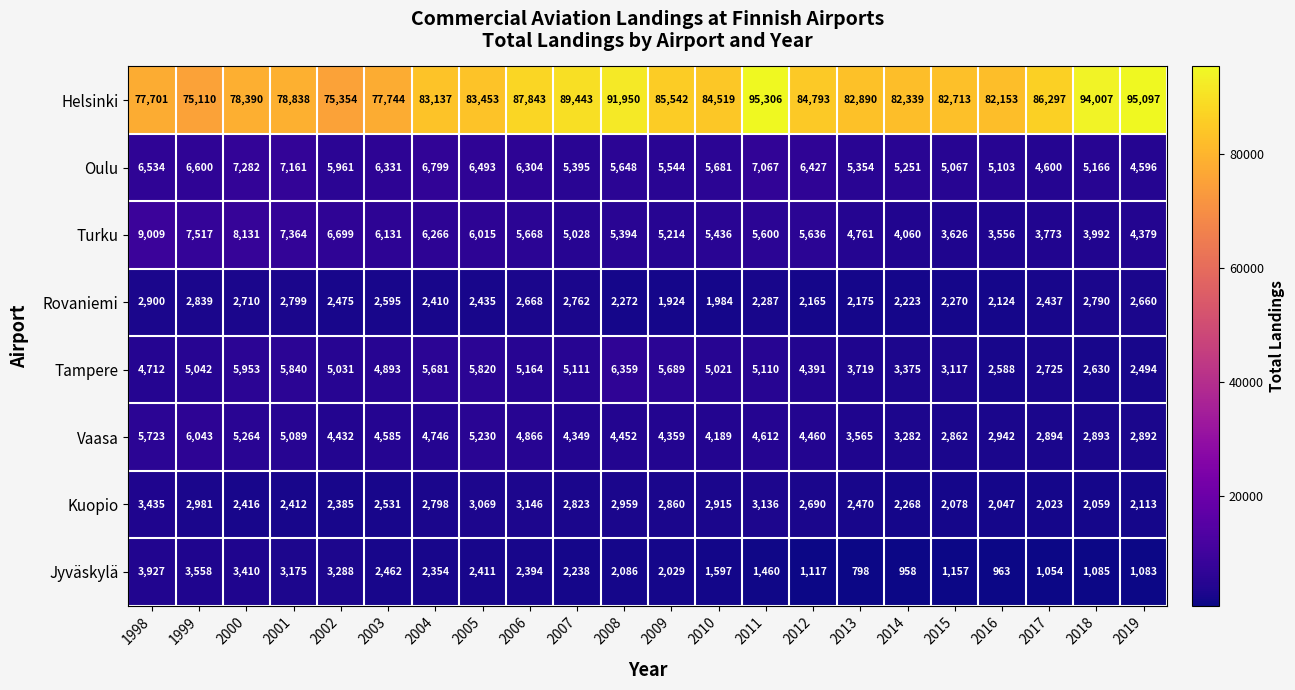

Between 2016 and 2019, which series saw the biggest shift?

Helsinki